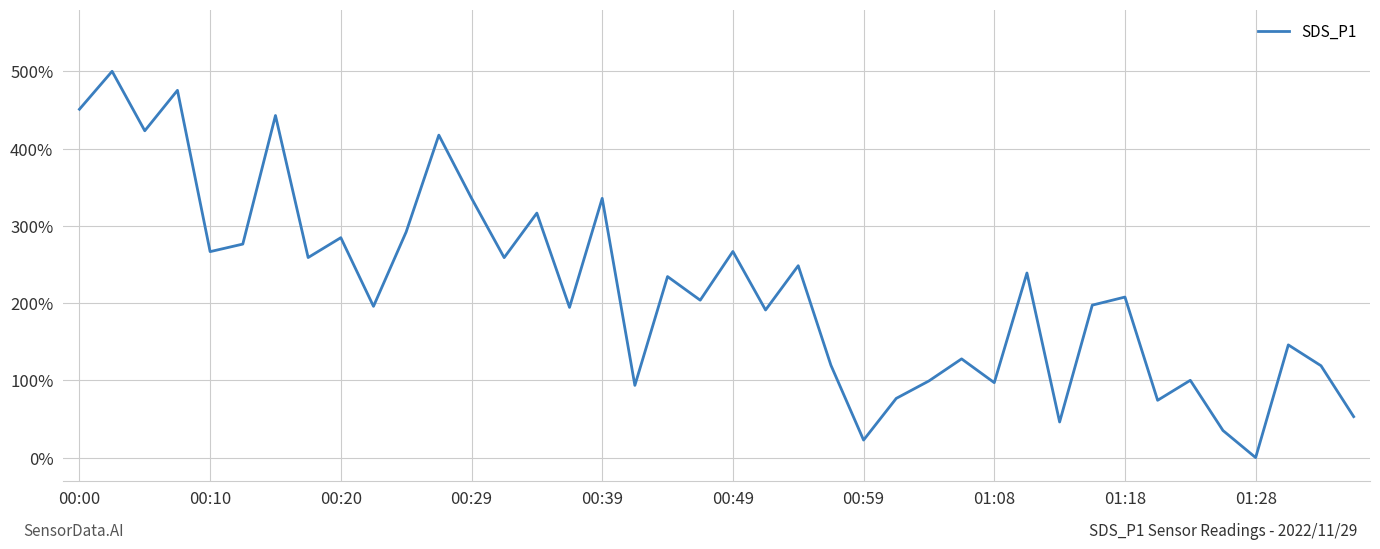

How many categories are shown in the chart?

40